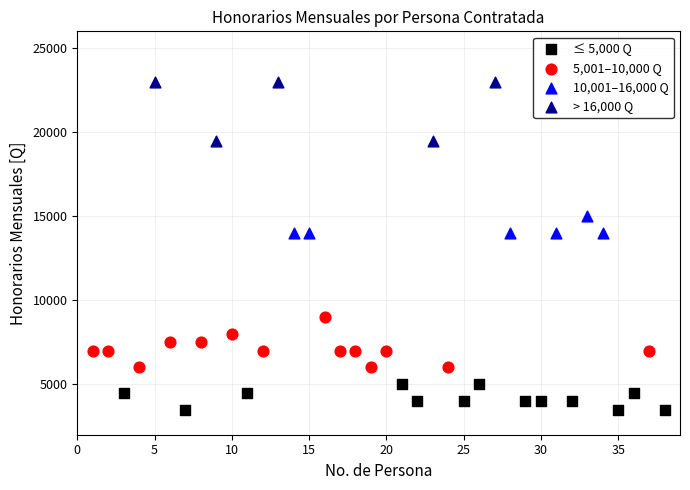

Which series reaches the maximum Y coordinate?

> 16,000 Q